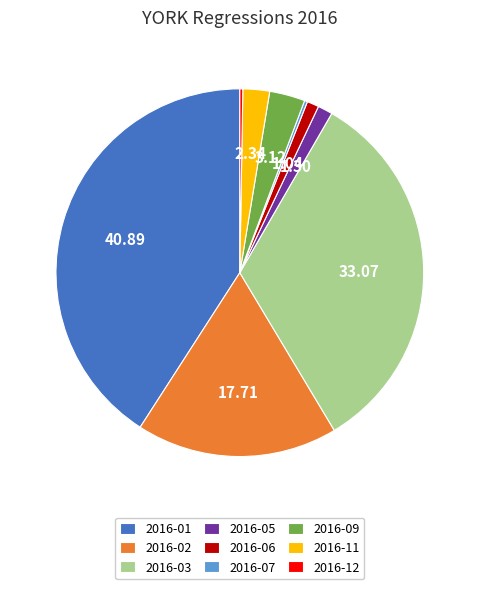

Combined, do 2016-02 and 2016-05 account for over 50%?

No